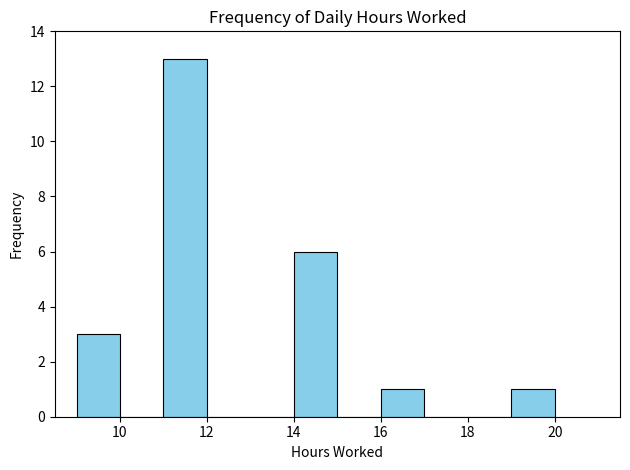

Reading left to right, transcribe this chart: for each bar, give the range it covers on the x-axis and its height. The values are not printed on the chart, so give them approximately, as read against the axis.

9 to 10: 3
10 to 11: 0
11 to 12: 13
12 to 13: 0
13 to 14: 0
14 to 15: 6
15 to 16: 0
16 to 17: 1
17 to 18: 0
18 to 19: 0
19 to 20: 1